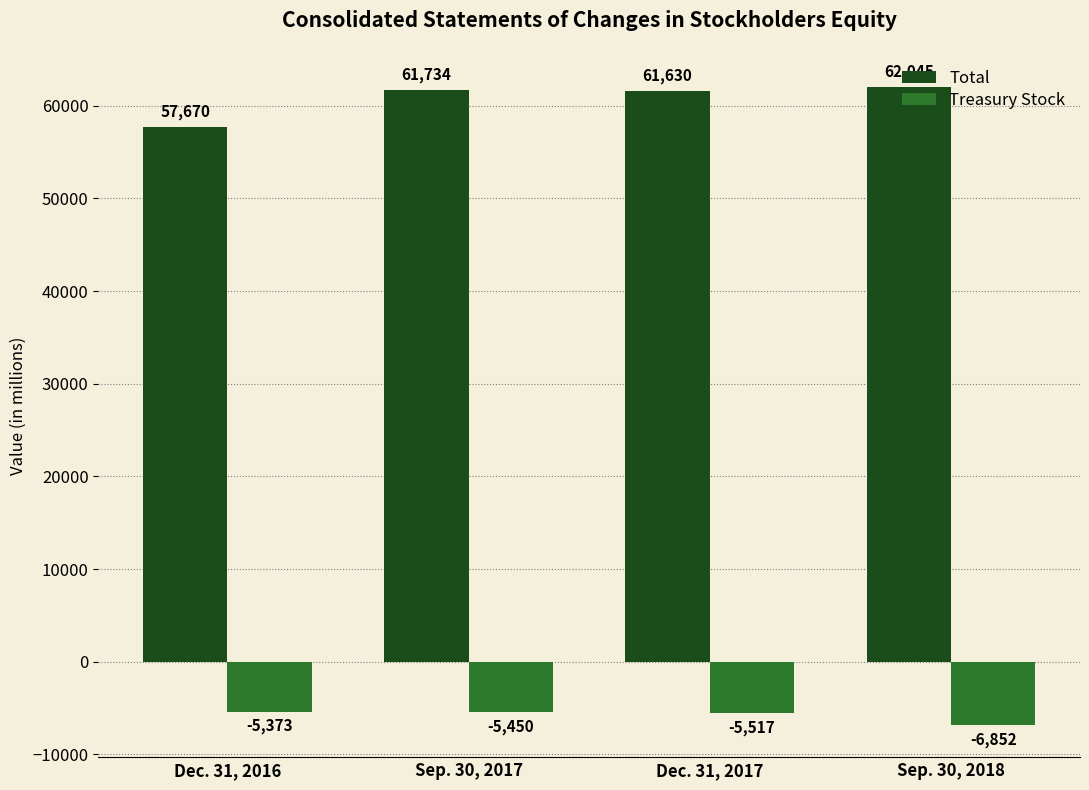

At which category does the chart reach its minimum across all series?

Sep. 30, 2018